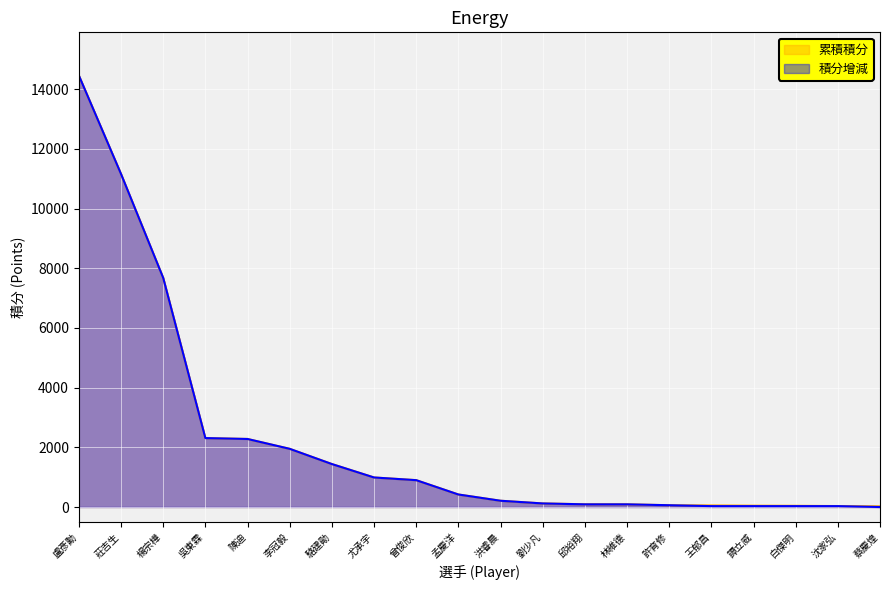

What are all the series names shown in the legend?

累積積分, 積分增減